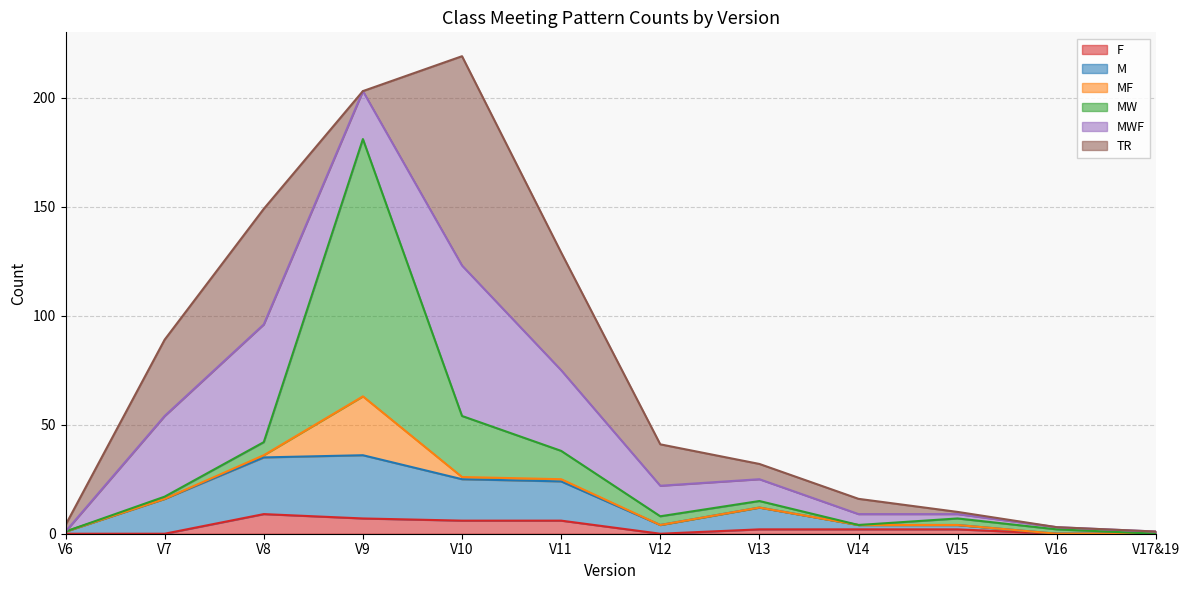

What is the spread (max minus min) of values at V16?

2